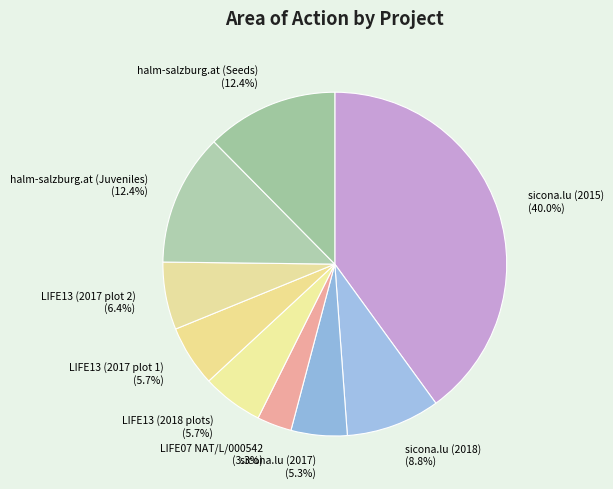

To the nearest percent, what is the difference between the largest and smallest slice percentages?

37%